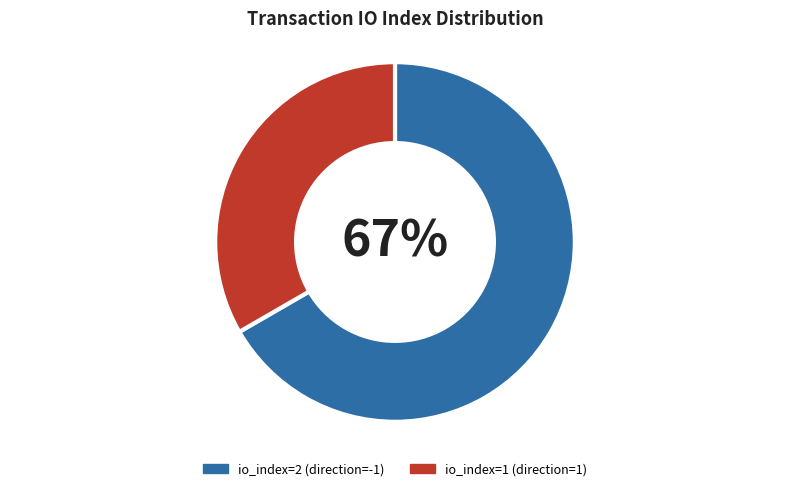

Which category has the smallest portion of the pie?

io_index=1 (direction=1)